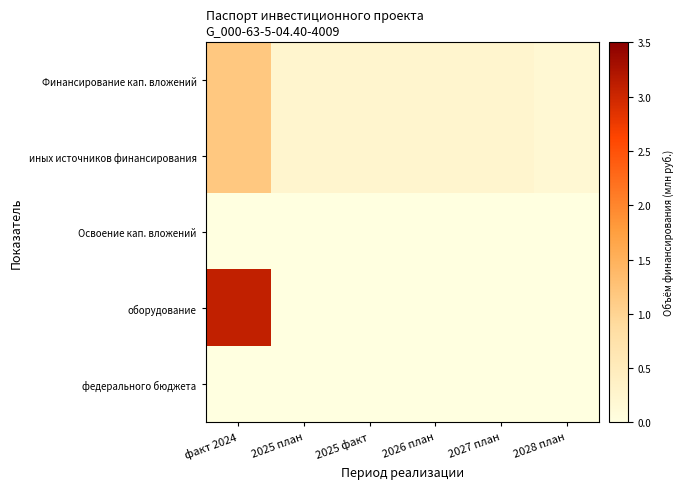

What is the total value across all series at 2028 план?

0.4